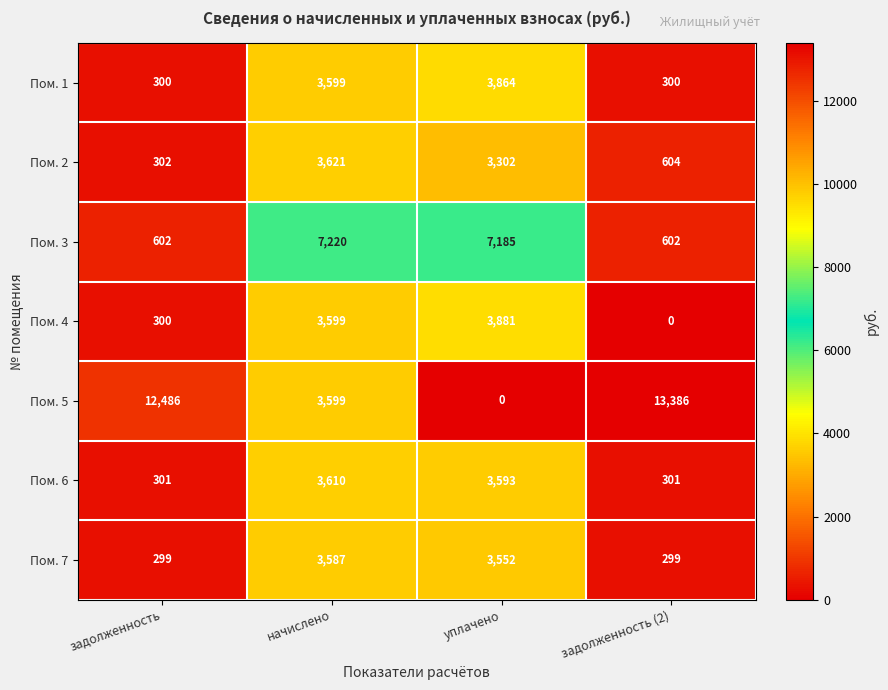

What is the greatest value displayed?

13386